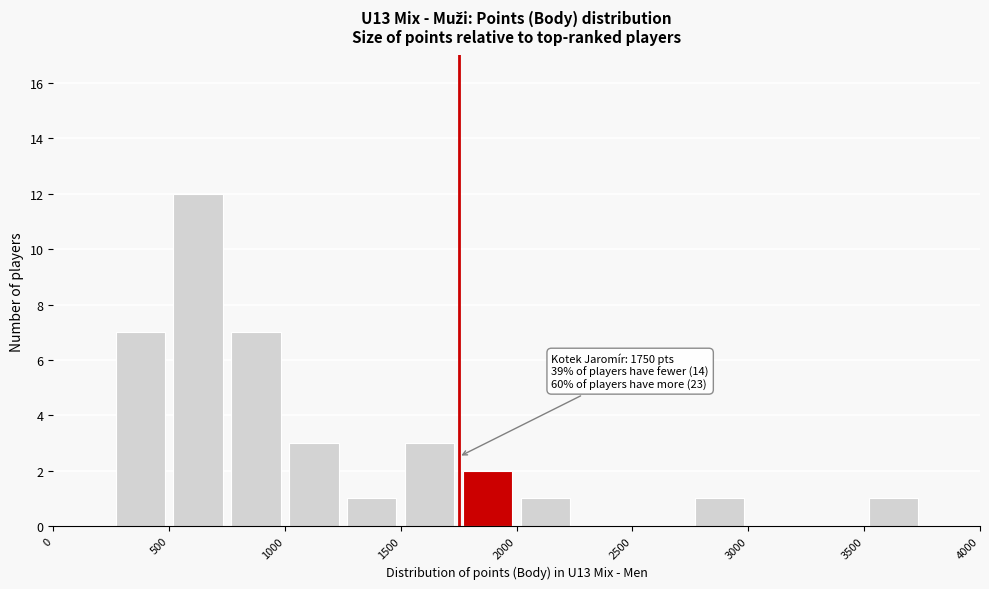

Which range on the x-axis has the tallest bar?

500 to 750